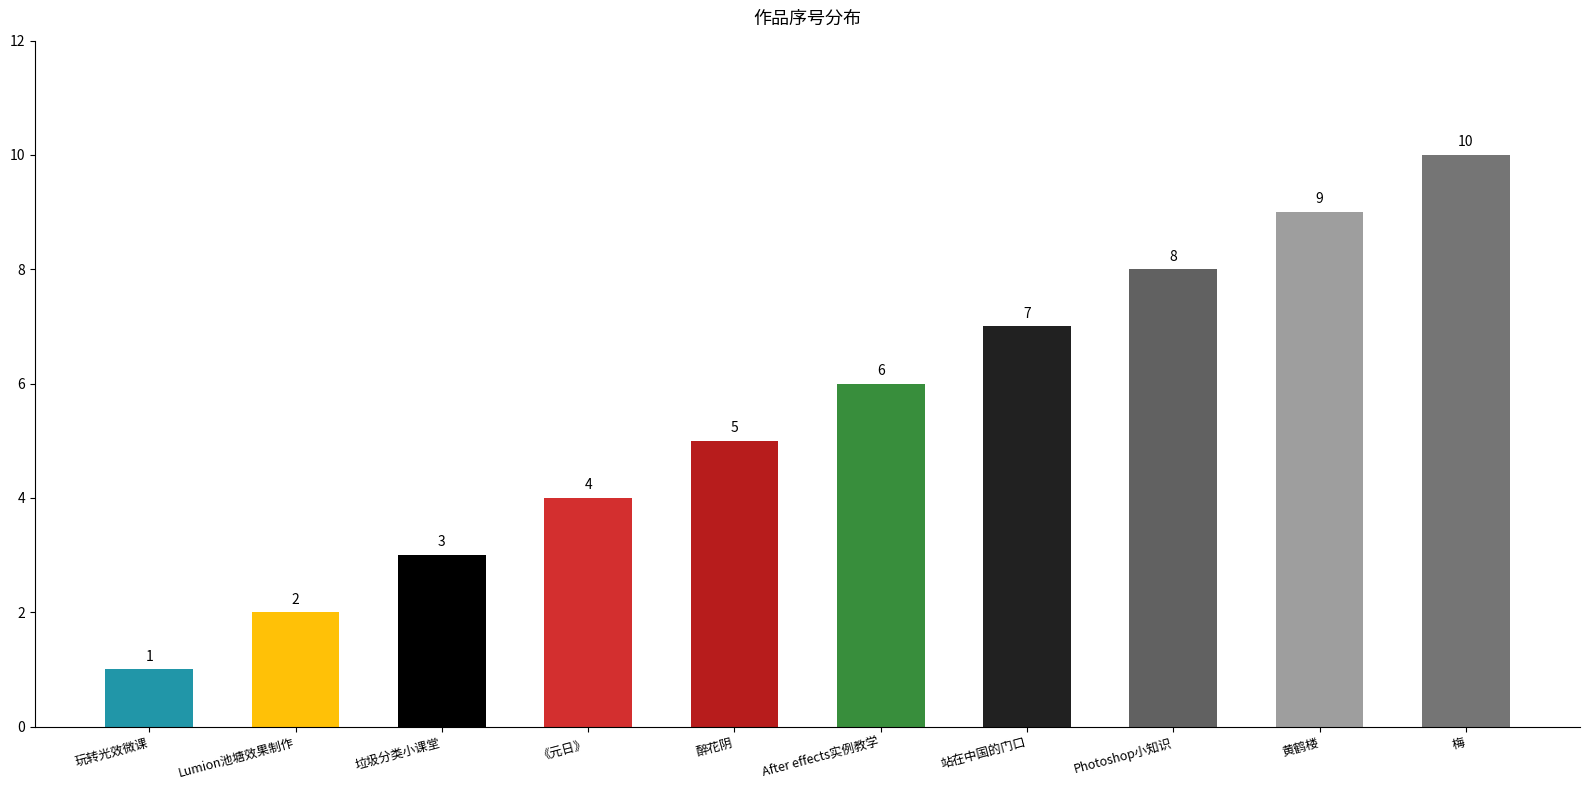

List the labels in order of value, largest first.

梅, 黄鹤楼, Photoshop小知识, 站在中国的门口, After effects实例教学, 醉花阴, 《元日》, 垃圾分类小课堂, Lumion池塘效果制作, 玩转光效微课